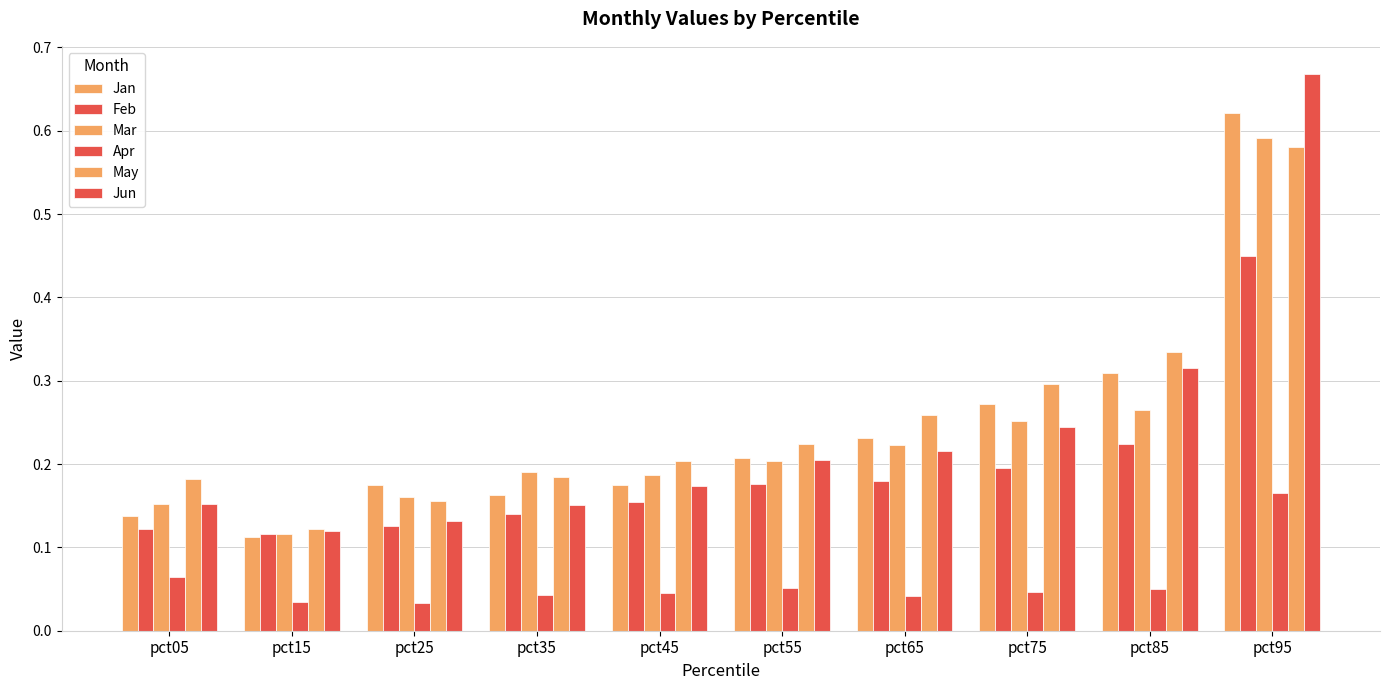

Are the bars horizontal?

No